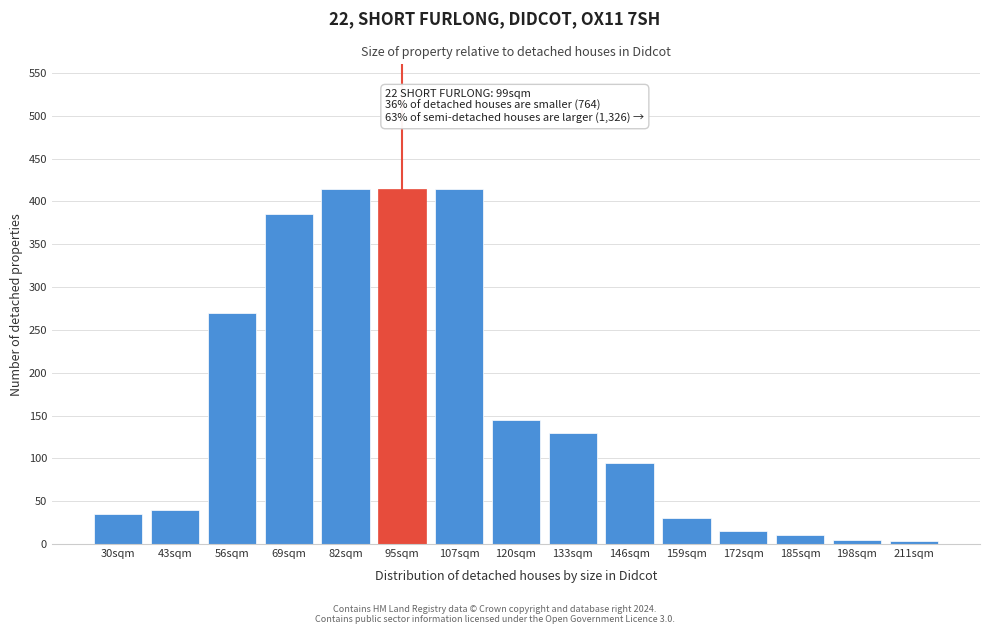

What is the label of the 8th bar from the right?

120sqm